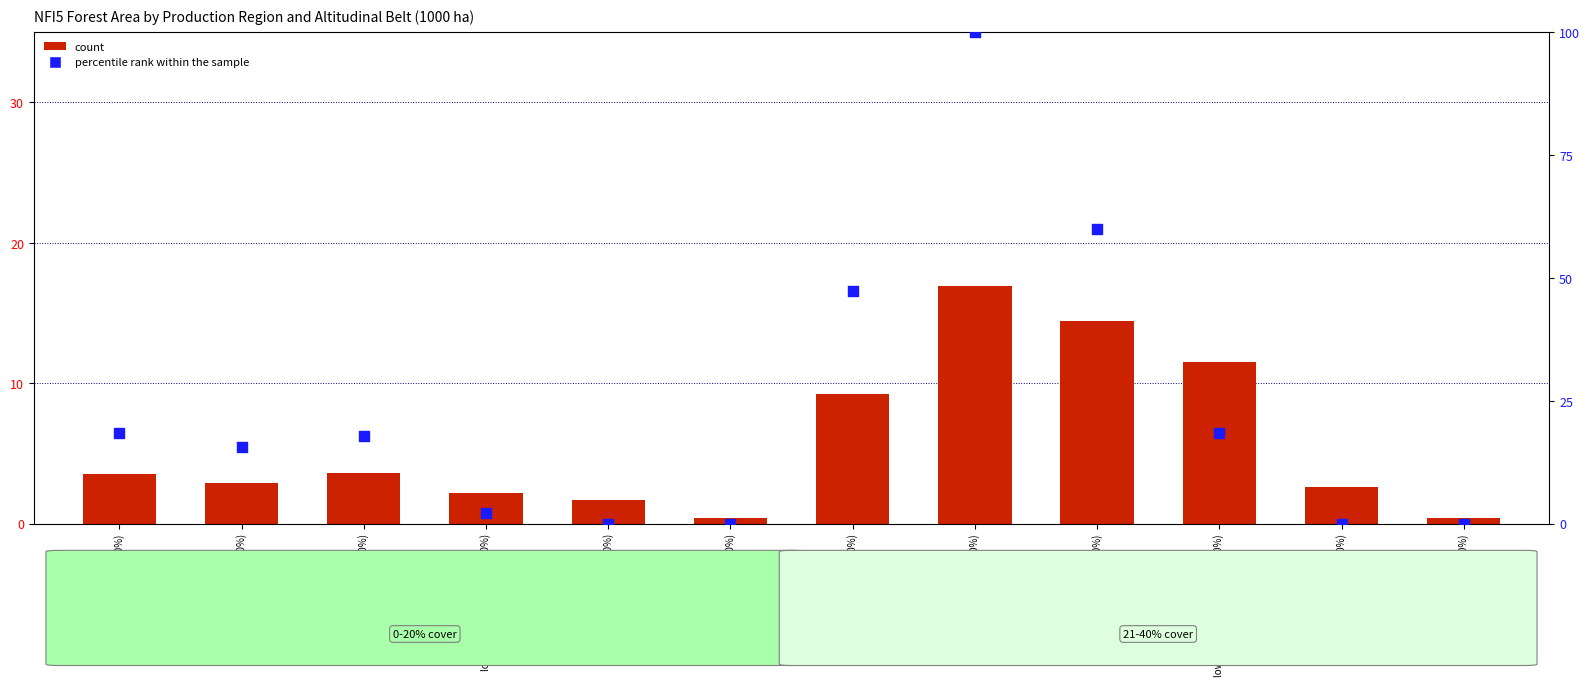

At how many categories does at least one series exceed 59?

2